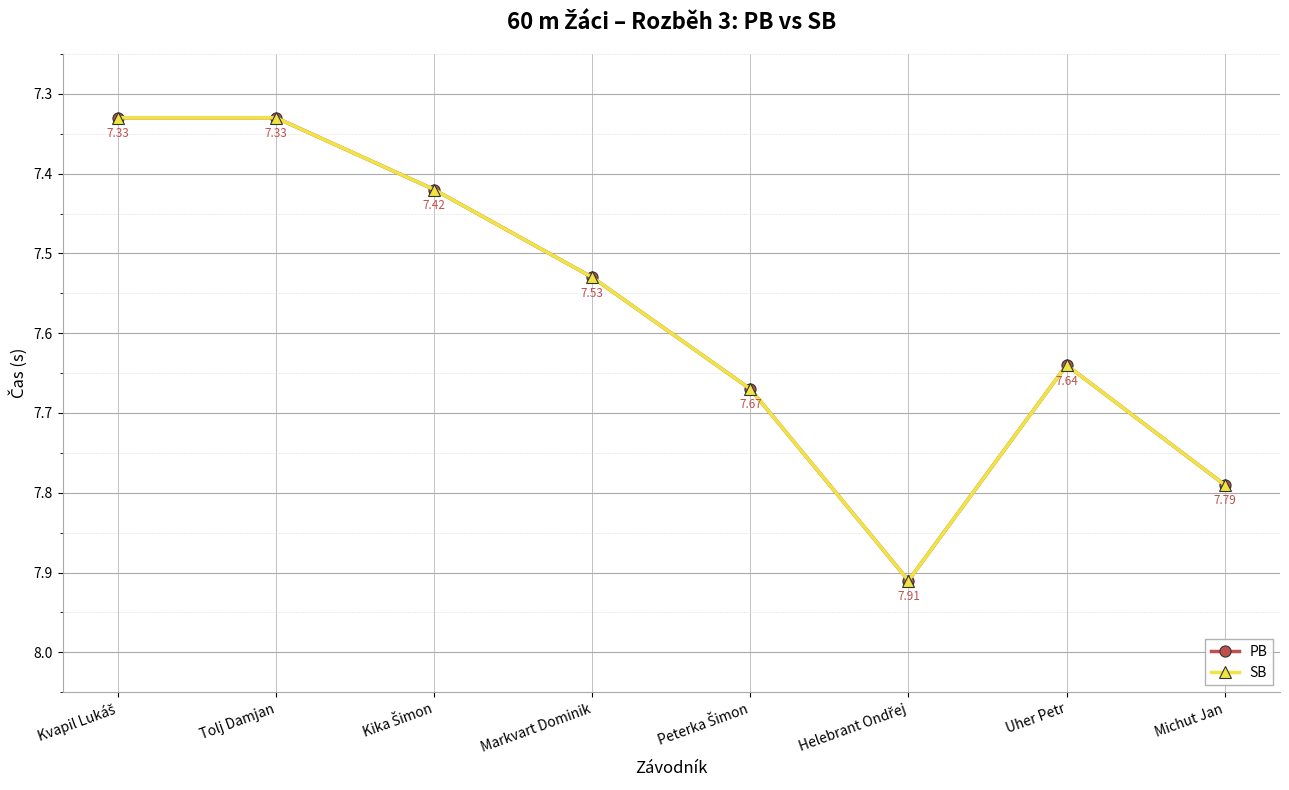

Is this an area chart (filled region under the line)?

No